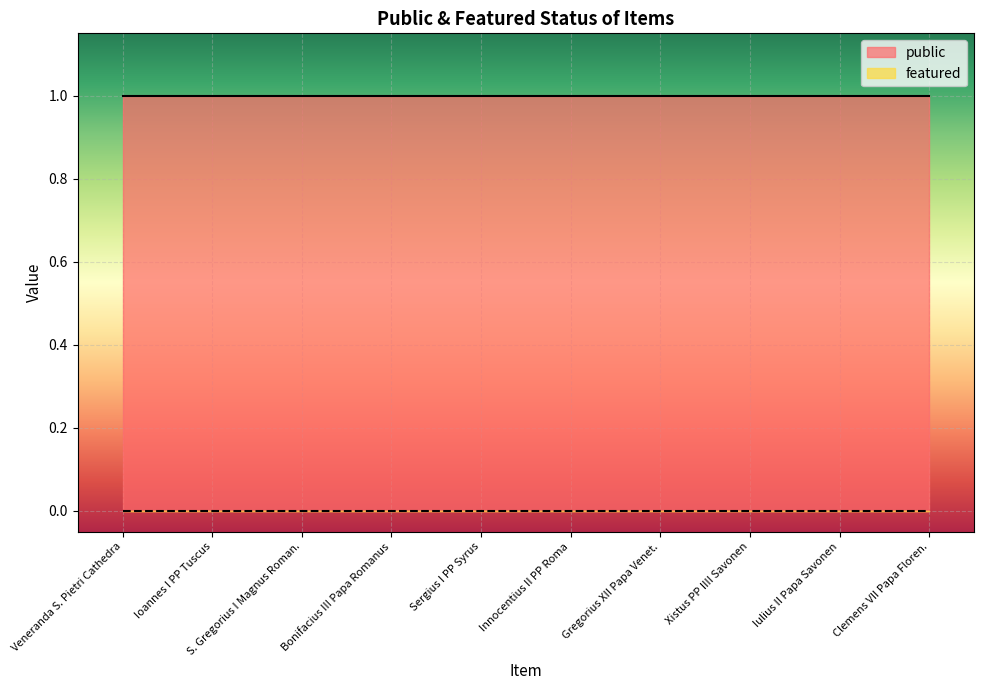

True or false: featured and public cross at least once.

False